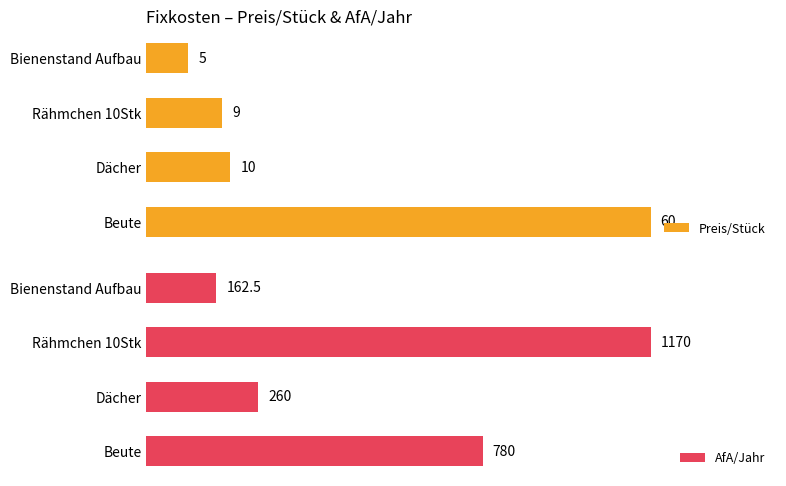

Reading right to left, extract all data points from this chart.

Preis/Stück: 5.0	9.0	10.0	60.0
AfA/Jahr: 162.5	1170.0	260.0	780.0